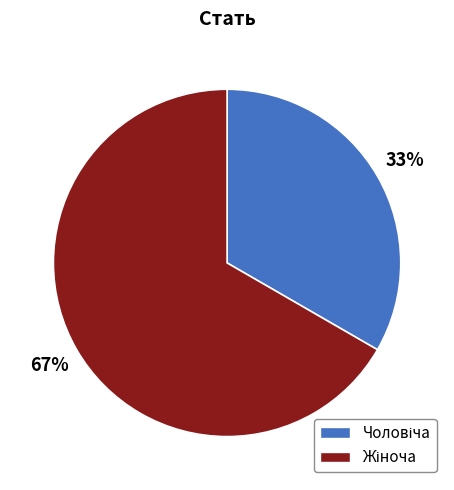

Does any single category account for the majority?

Yes